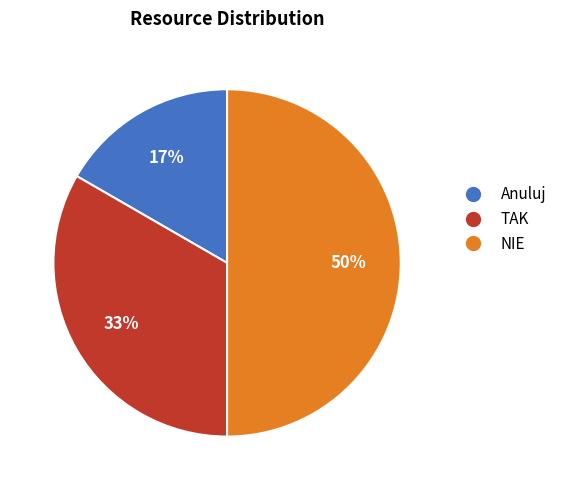

True or false: TAK accounts for 33% of the total.

True